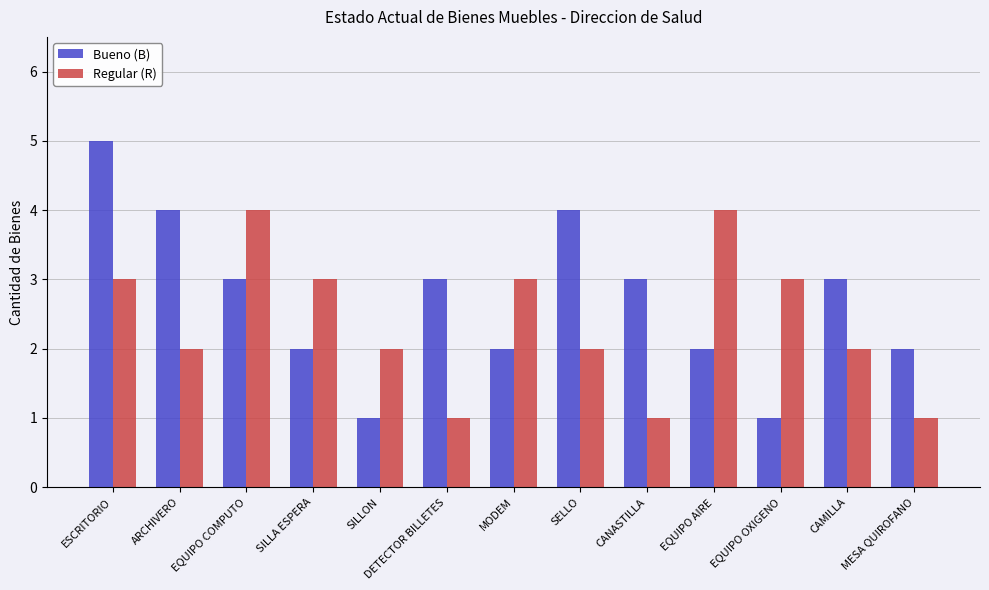

What is the label of the 6th bar from the left?

DETECTOR BILLETES